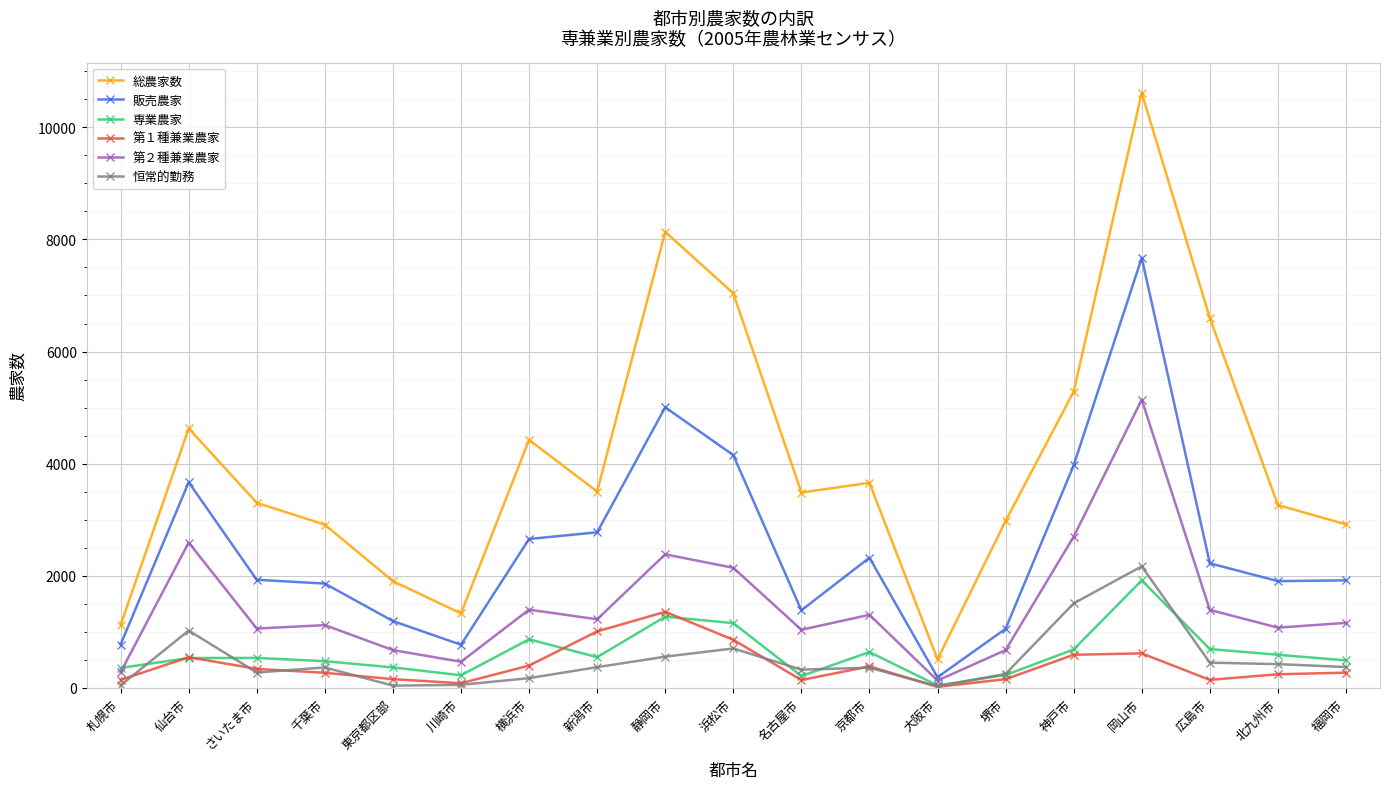

What is the minimum value for 第１種兼業農家?

17